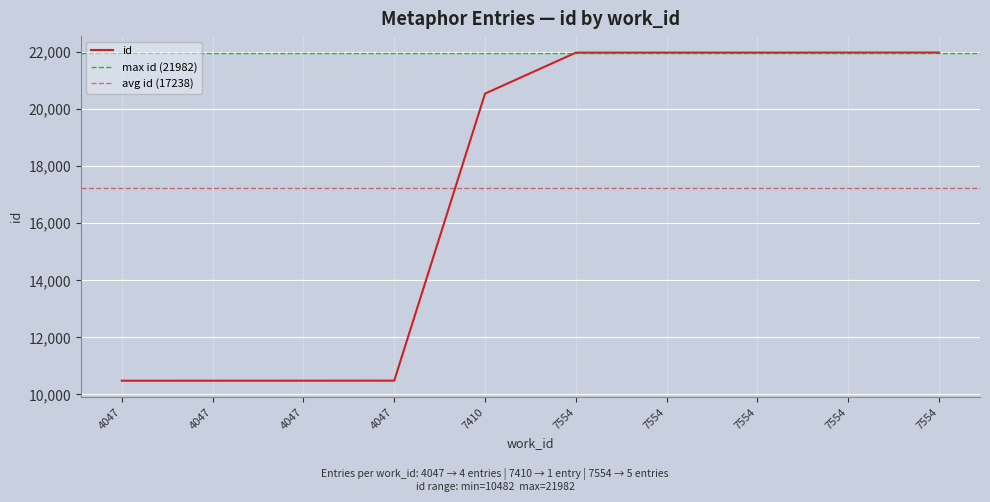

At which label does the data first exceed 21978?

7554